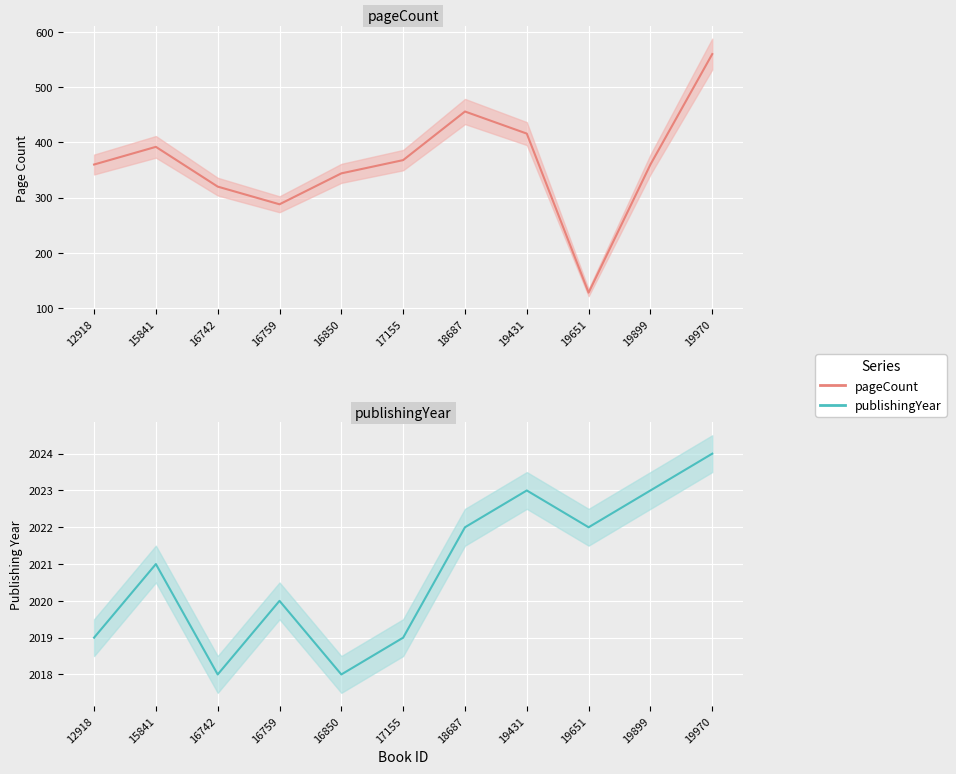

Where is pageCount nearest to the value 344?

16850